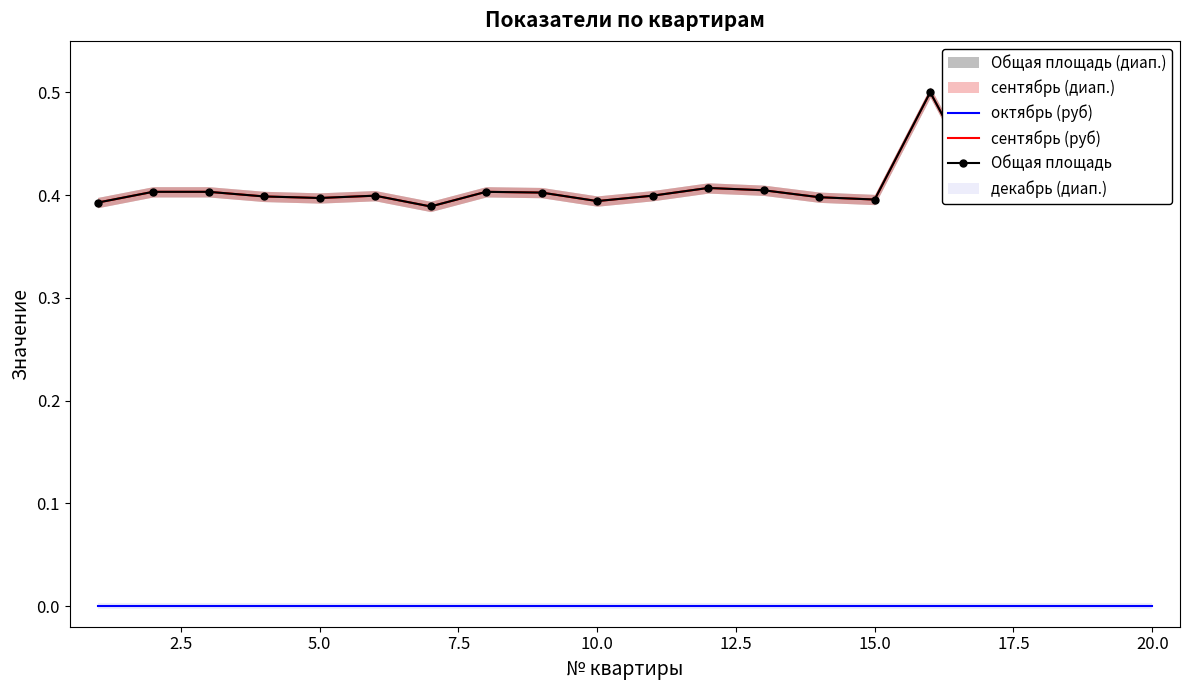

At how many categories does at least one series exceed 0?

20